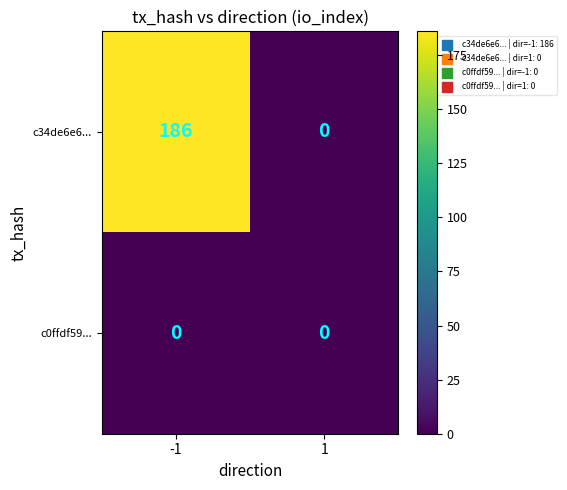

Reading right to left, extract all data points from this chart.

c34de6e6...: 1=0	-1=186
c0ffdf59...: 1=0	-1=0